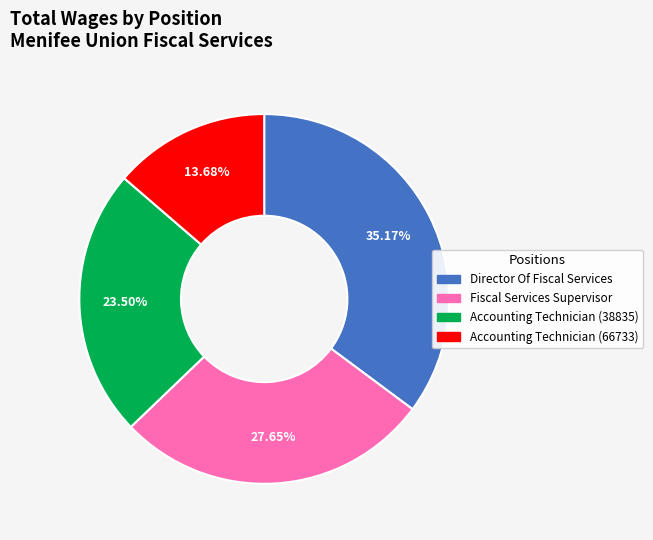

True or false: Accounting Technician (66733) accounts for 22% of the total.

False